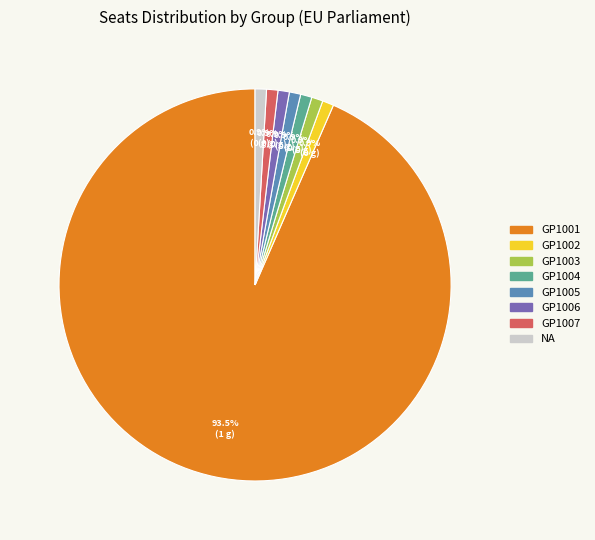

What portion of the pie excludes GP1007?

99.1%